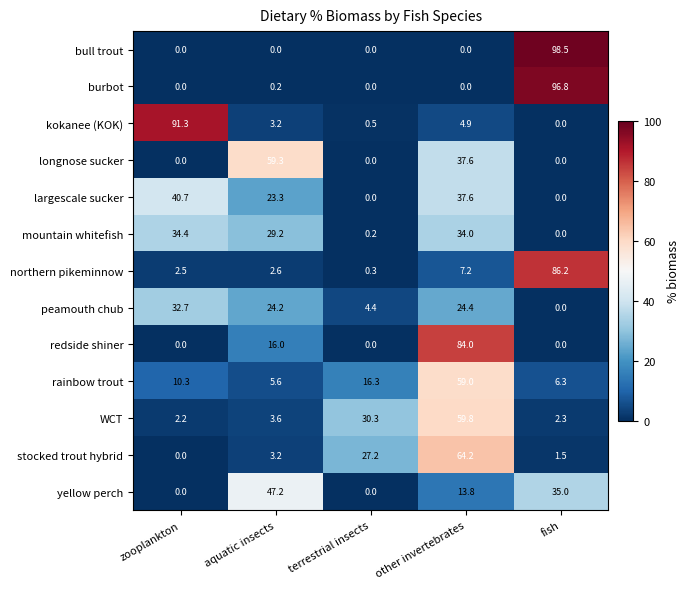

What is the difference between the highest and lowest values at zooplankton?

91.3